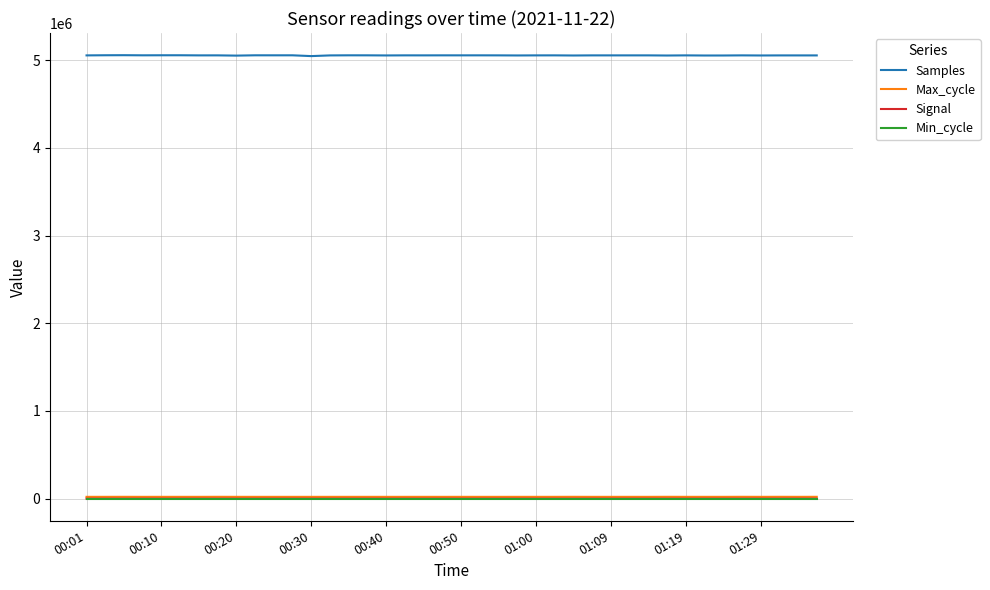

What is the smallest value displayed?

-79